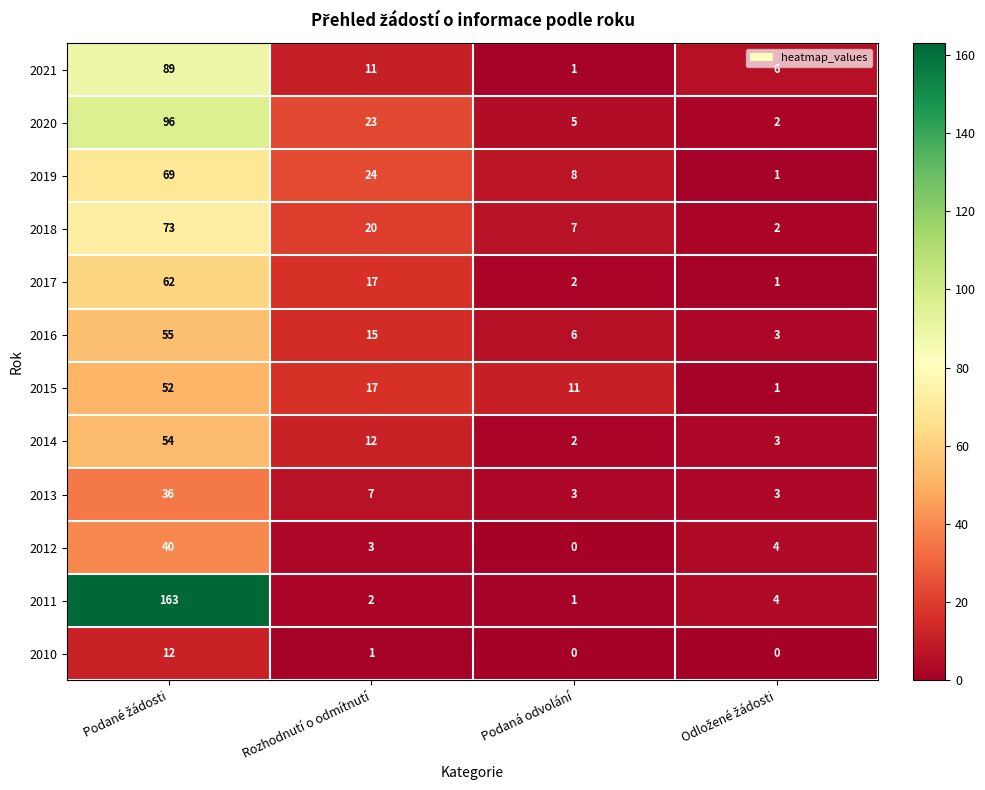

How many 2013 values are between 3 and 36?

4